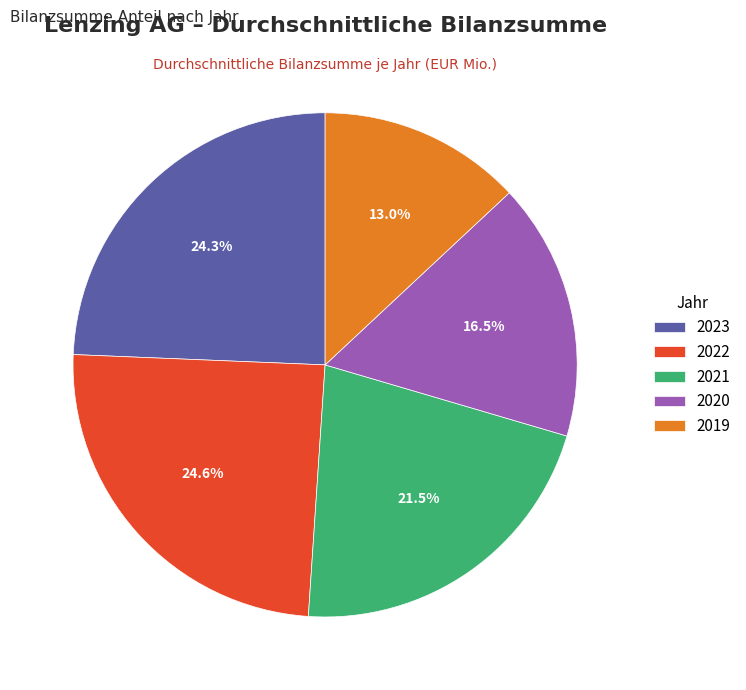

Between 2022 and 2019, which is larger?

2022